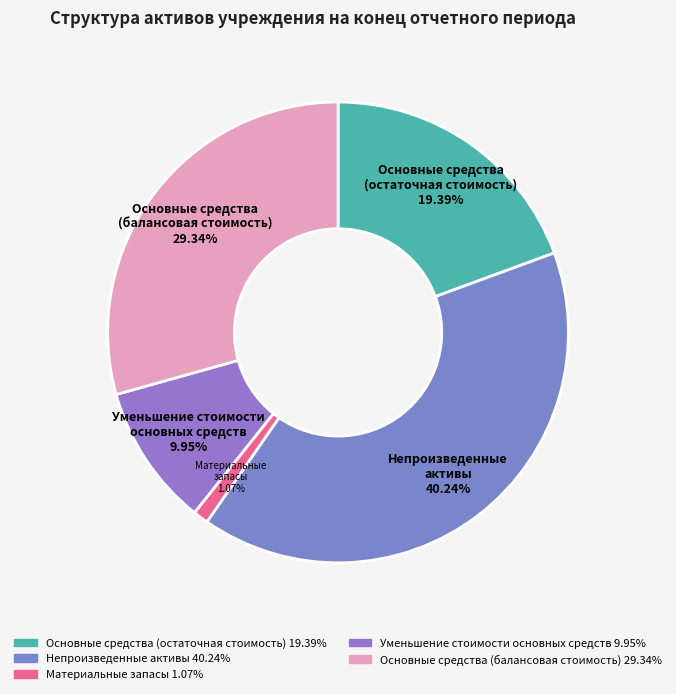

Is there a majority slice in this chart?

No